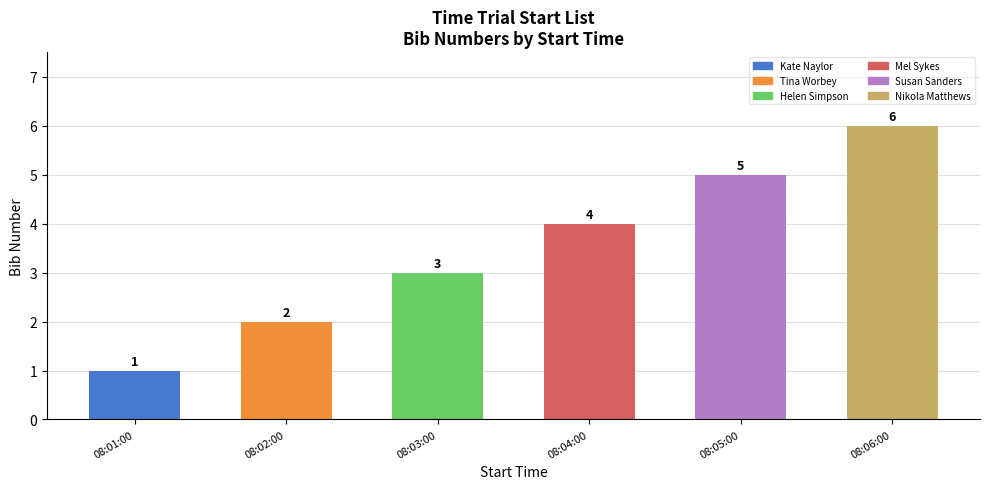

Between 08:03:00 and 08:01:00, which is larger?

08:03:00